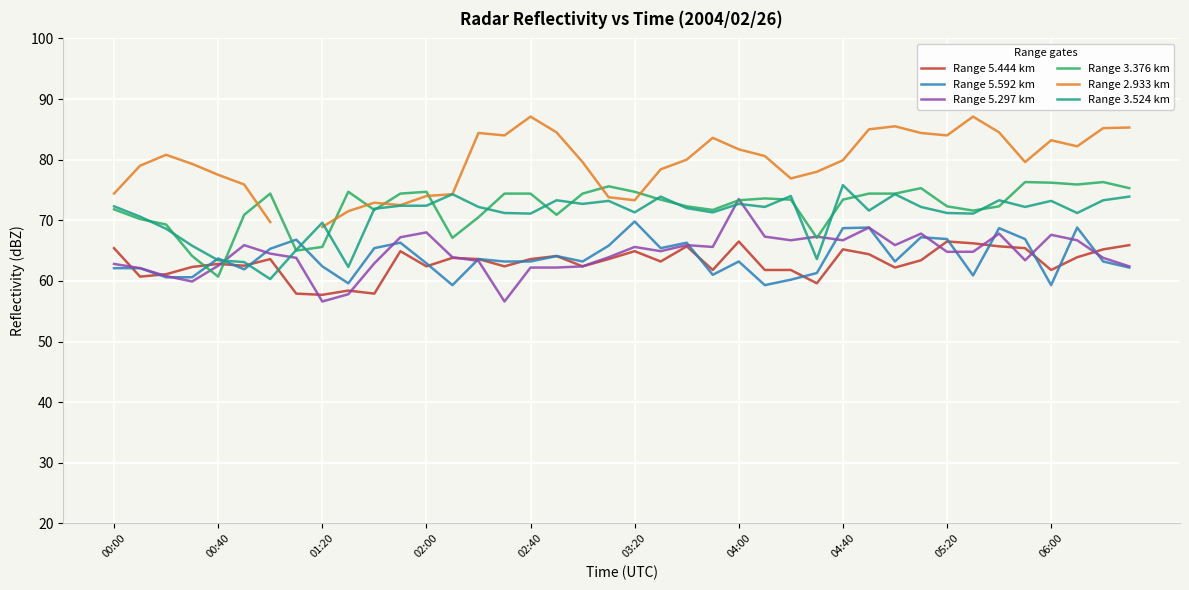

After their last crossing, which series has the higher values: Range 5.592 km or Range 3.376 km?

Range 3.376 km